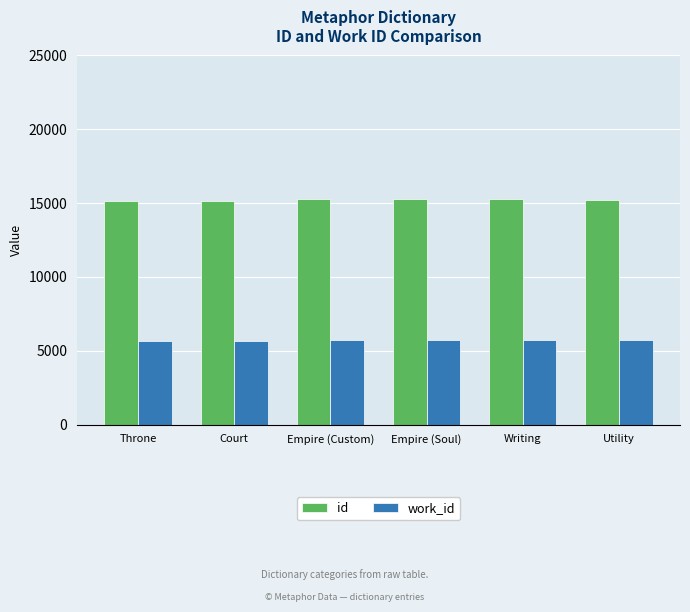

What is the spread (max minus min) of values at Throne?

9453